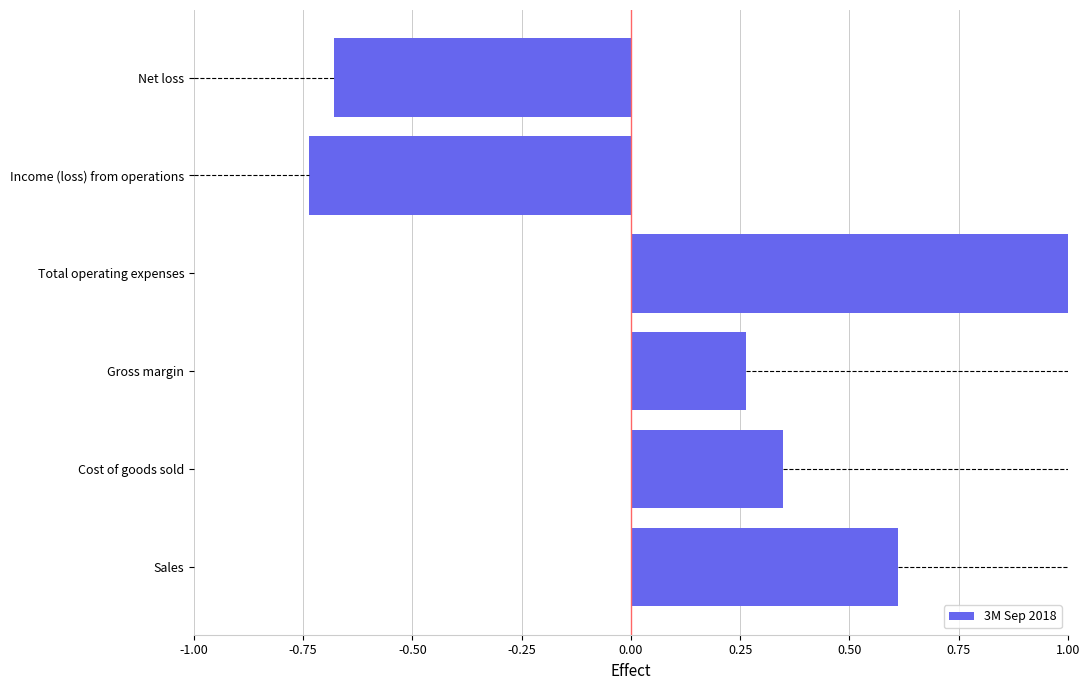

How many values are below 0?

2